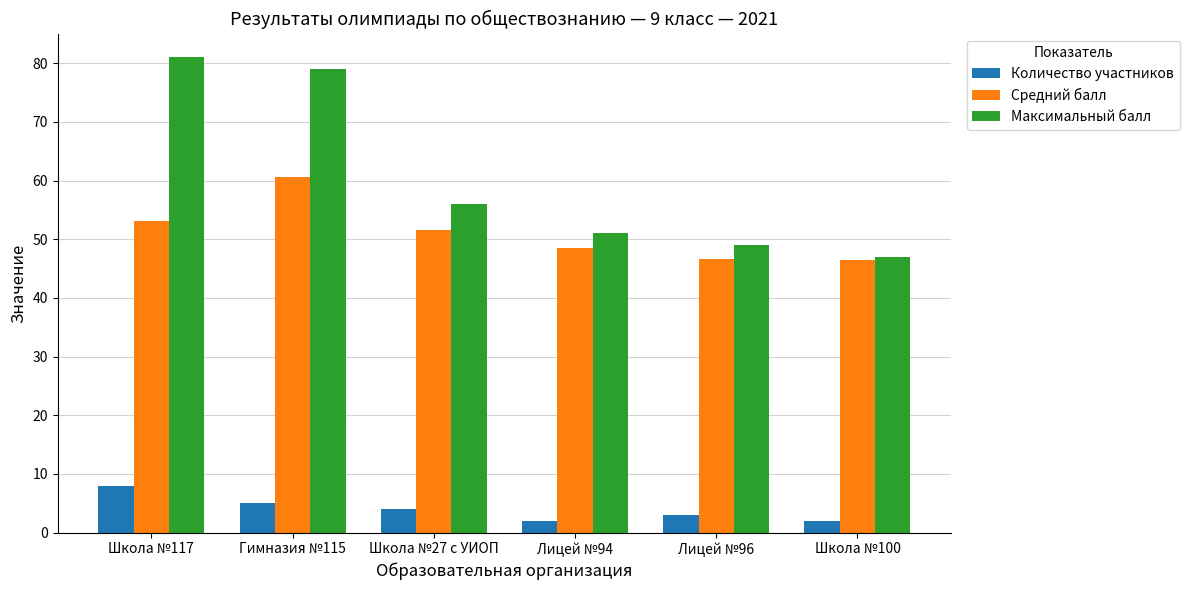

What value does the Количество участников series have at Гимназия №115?

5.0